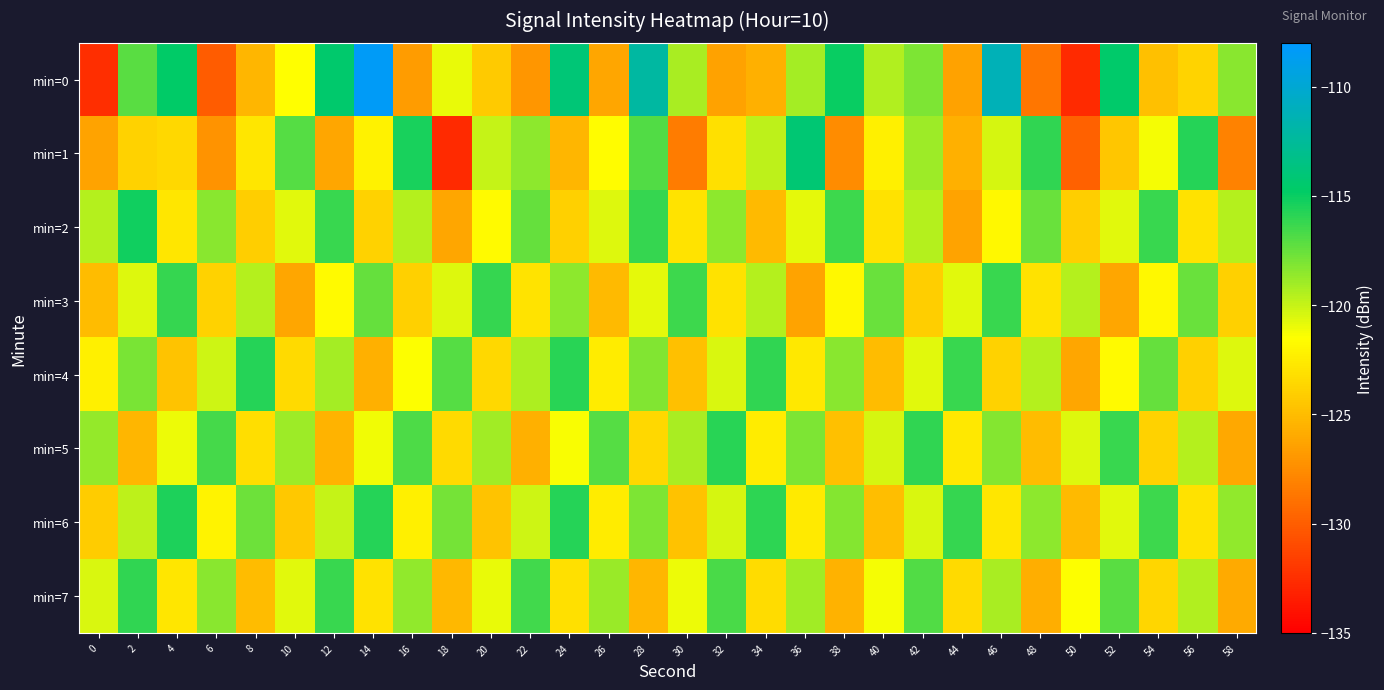

Reading right to left, what are all the values shown in this chart?

min=0: 58=-118.4	56=-123.8	54=-124.8	52=-114.6	50=-132.7	48=-128.7	46=-111.2	44=-126.4	42=-118.1	40=-119.4	38=-115.0	36=-119.1	34=-125.7	32=-126.4	30=-119.2	28=-112.1	26=-126.2	24=-114.1	22=-127.0	20=-124.3	18=-120.9	16=-126.7	14=-108.4	12=-114.5	10=-121.6	8=-125.4	6=-130.1	4=-114.7	2=-117.2	0=-132.5
min=1: 58=-128.1	56=-115.8	54=-121.2	52=-124.5	50=-129.8	48=-116.1	46=-120.4	44=-125.7	42=-118.9	40=-122.3	38=-127.6	36=-114.2	34=-119.8	32=-123.1	30=-128.4	28=-116.9	26=-121.7	24=-125.3	22=-118.5	20=-120.0	18=-132.7	16=-115.4	14=-122.2	12=-126.2	10=-117.0	8=-122.8	6=-127.1	4=-123.5	2=-123.9	0=-126.3
min=2: 58=-119.6	56=-123.0	54=-116.3	52=-120.7	50=-124.1	48=-117.5	46=-121.9	44=-126.3	42=-119.6	40=-123.0	38=-116.4	36=-120.8	34=-125.1	32=-118.5	30=-122.9	28=-116.2	26=-120.6	24=-124.0	22=-117.4	20=-121.8	18=-126.2	16=-119.5	14=-123.9	12=-116.3	10=-120.7	8=-124.1	6=-118.4	4=-122.8	2=-115.2	0=-119.5
min=3: 58=-124.0	56=-117.5	54=-121.9	52=-126.2	50=-119.6	48=-123.0	46=-116.3	44=-120.7	42=-124.1	40=-117.5	38=-121.9	36=-126.3	34=-119.6	32=-123.0	30=-116.4	28=-120.8	26=-125.1	24=-118.5	22=-122.9	20=-116.2	18=-120.6	16=-124.0	14=-117.4	12=-121.8	10=-126.2	8=-119.5	6=-123.9	4=-116.2	2=-120.6	0=-125.0
min=4: 58=-120.6	56=-124.0	54=-117.4	52=-121.8	50=-126.2	48=-119.5	46=-123.9	44=-116.3	42=-120.7	40=-125.0	38=-118.4	36=-122.7	34=-116.1	32=-120.5	30=-124.8	28=-118.2	26=-122.5	24=-115.9	22=-119.3	20=-123.6	18=-117.0	16=-121.4	14=-125.7	12=-119.1	10=-123.5	8=-115.8	6=-120.2	4=-124.6	2=-118.0	0=-122.3
min=5: 58=-126.1	56=-119.5	54=-123.9	52=-116.3	50=-120.6	48=-125.0	46=-118.3	44=-122.7	42=-116.1	40=-120.4	38=-124.8	36=-118.1	34=-122.5	32=-115.9	30=-119.2	28=-123.6	26=-117.0	24=-121.3	22=-125.7	20=-119.0	18=-123.4	16=-116.8	14=-121.1	12=-125.5	10=-118.9	8=-123.2	6=-116.6	4=-121.0	2=-125.3	0=-118.7
min=6: 58=-118.6	56=-123.0	54=-116.4	52=-120.7	50=-125.1	48=-118.5	46=-122.8	44=-116.2	42=-120.5	40=-124.9	38=-118.3	36=-122.6	34=-116.0	32=-120.4	30=-124.7	28=-118.1	26=-122.5	24=-115.8	22=-120.2	20=-124.6	18=-117.9	16=-122.3	14=-115.7	12=-120.0	10=-124.4	8=-117.7	6=-122.1	4=-115.5	2=-119.8	0=-124.2
min=7: 58=-126.0	56=-119.4	54=-123.7	52=-117.1	50=-121.5	48=-125.8	46=-119.2	44=-123.5	42=-116.9	40=-121.2	38=-125.6	36=-119.0	34=-123.3	32=-116.7	30=-121.0	28=-125.4	26=-118.8	24=-123.1	22=-116.5	20=-120.9	18=-125.2	16=-118.6	14=-123.0	12=-116.3	10=-120.7	8=-125.0	6=-118.4	4=-122.8	2=-116.1	0=-120.5